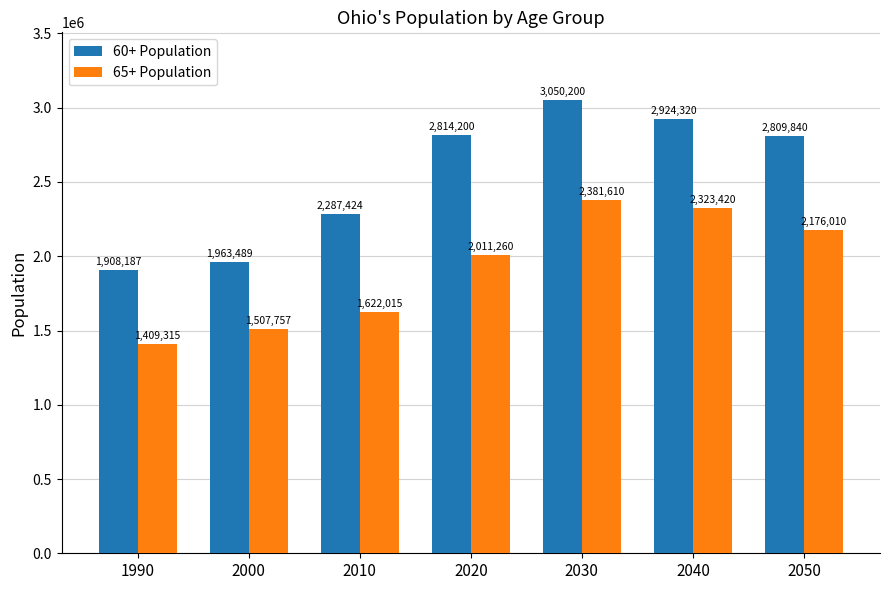

What is the value of the 65+ Population bar at the 6th from the left?

2323420